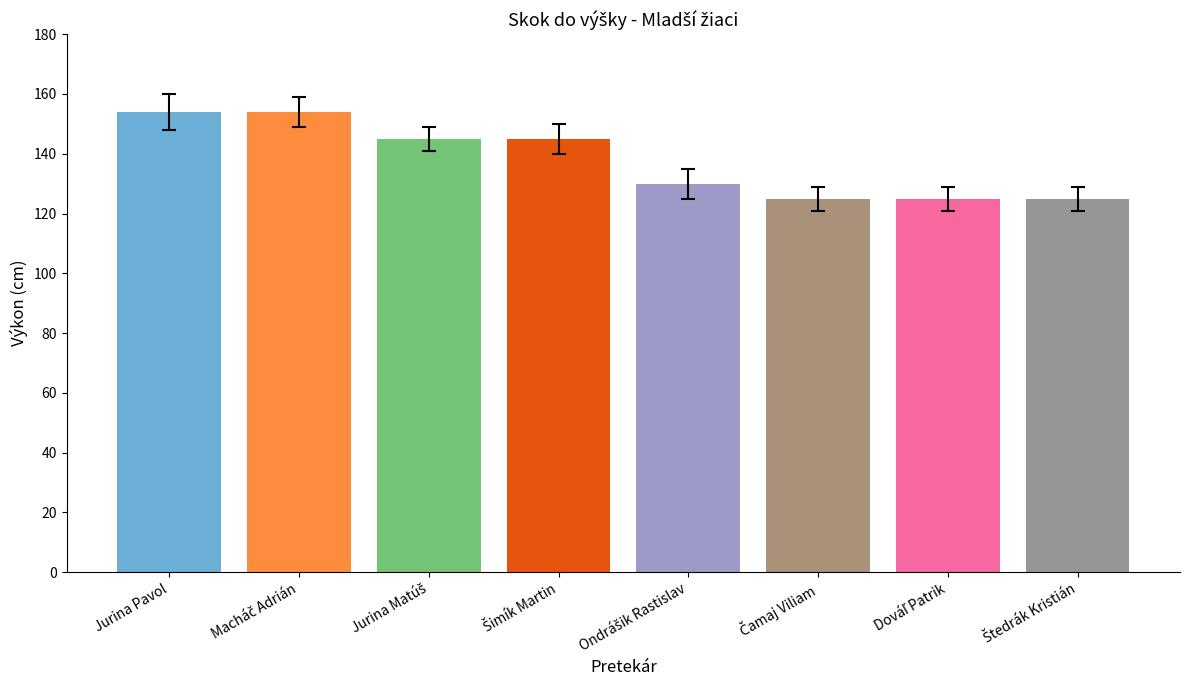

The chart shows a value of 51 at Jurina Pavol. True or false?

False